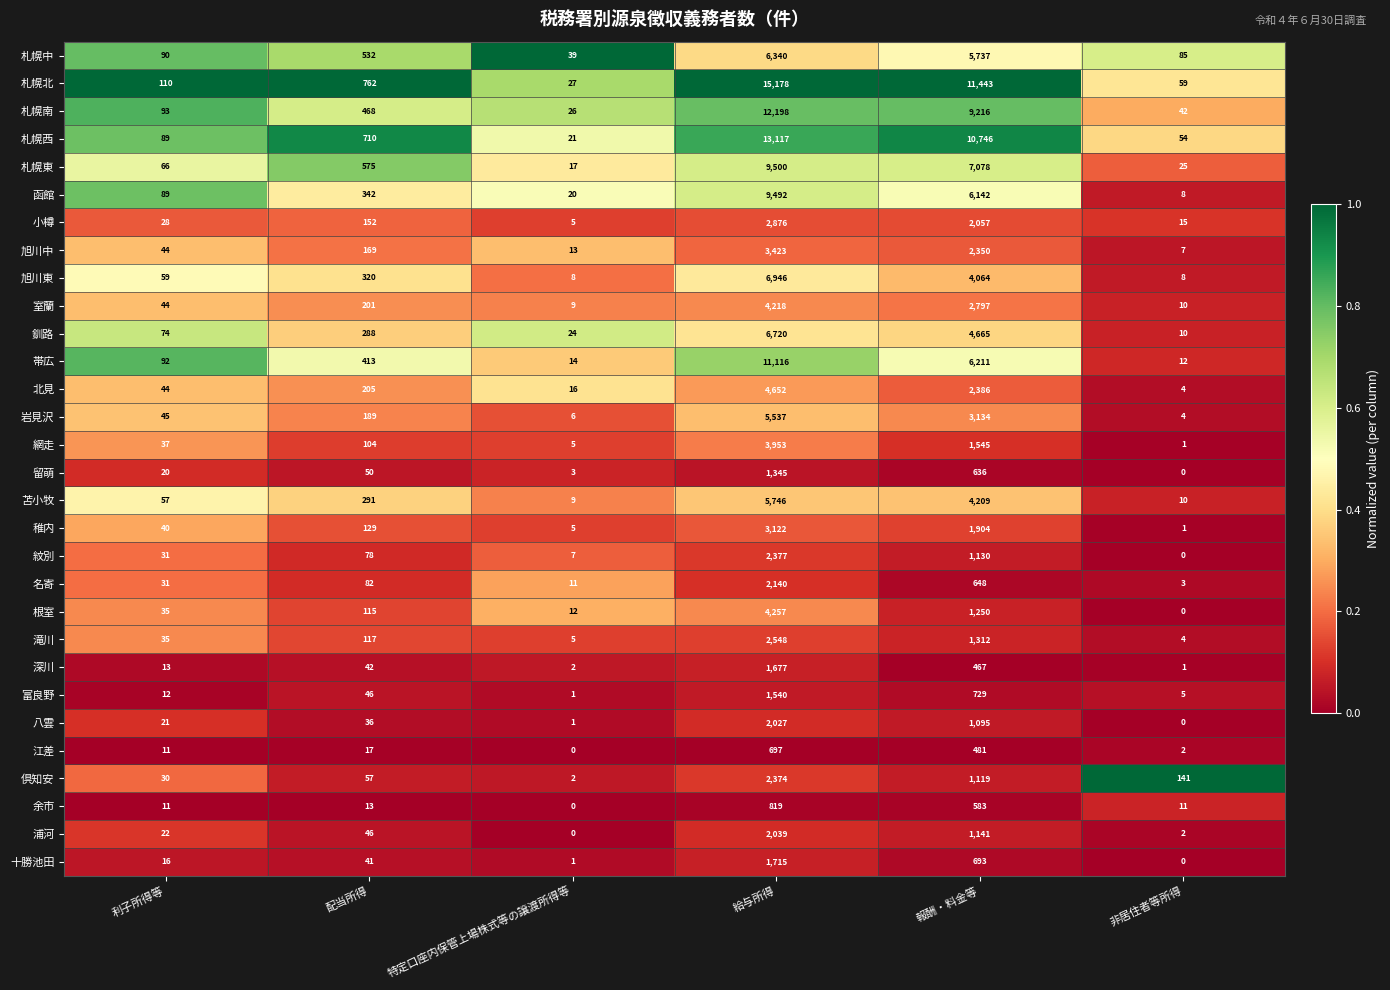

What is the sum of the 札幌南 values at 報酬・料金等 and 非居住者等所得?

9258